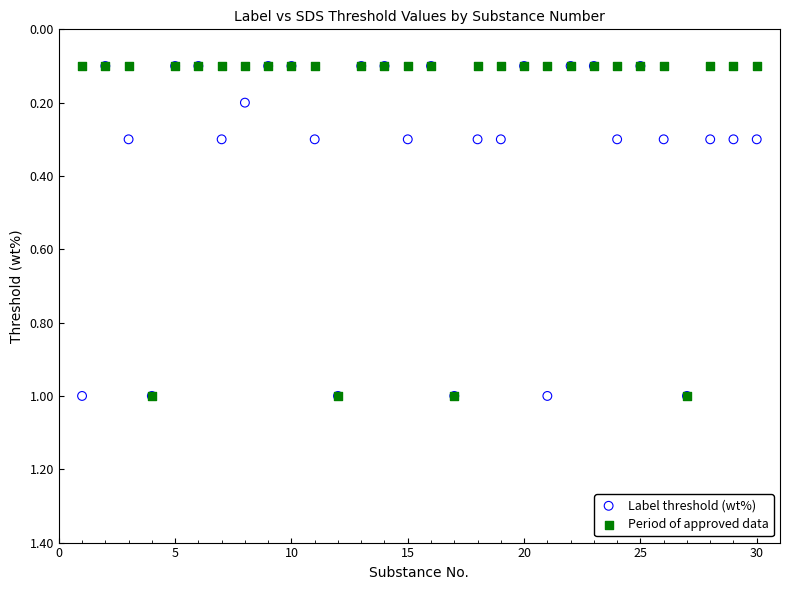

What are all the series names shown in the legend?

Label threshold (wt%), Period of approved data